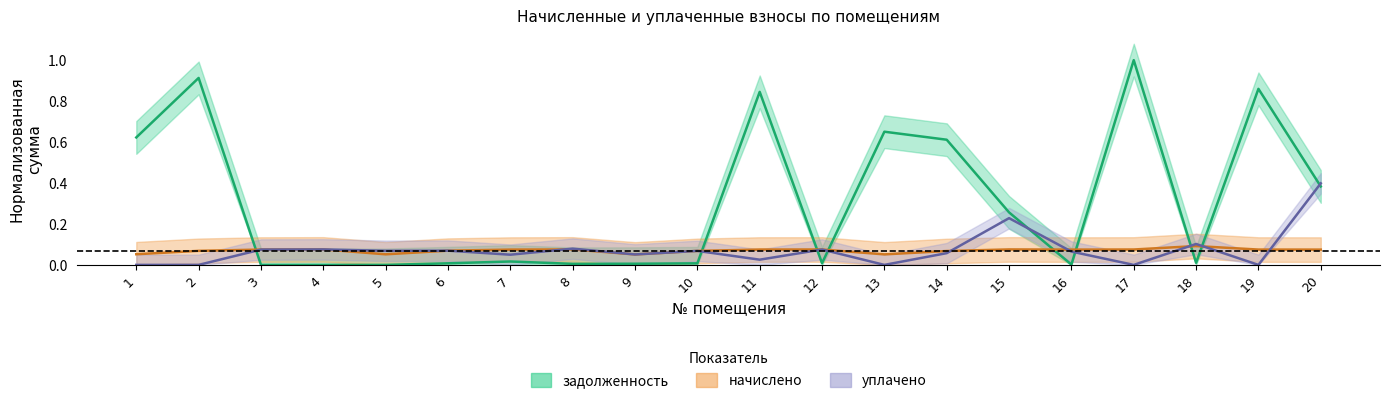

Is this an area chart (filled region under the line)?

No